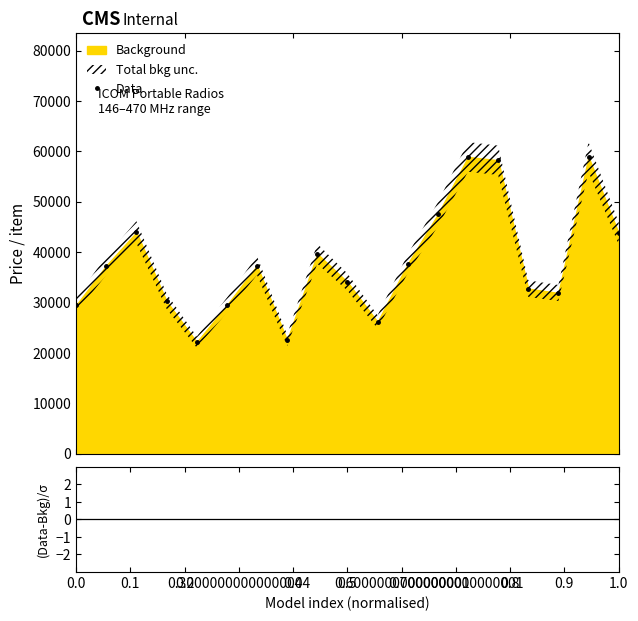

How many points are lower than both their immediate neighbors (excluding endpoints)?

4